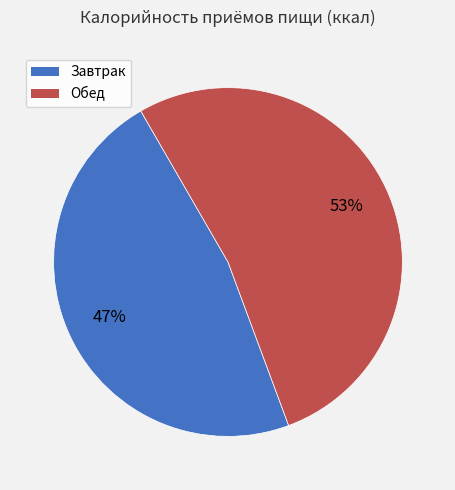

To the nearest percent, what is the average slice percentage?

50%